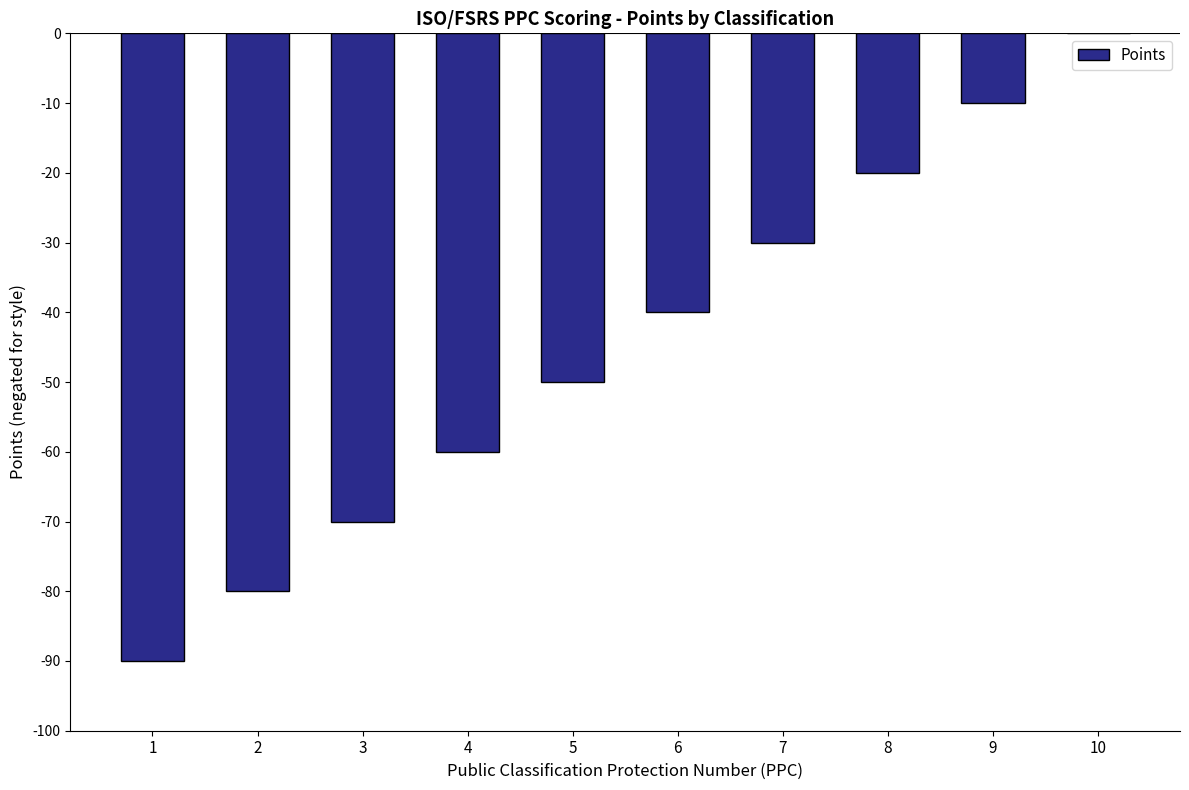

Which category has the highest value across all series?

10